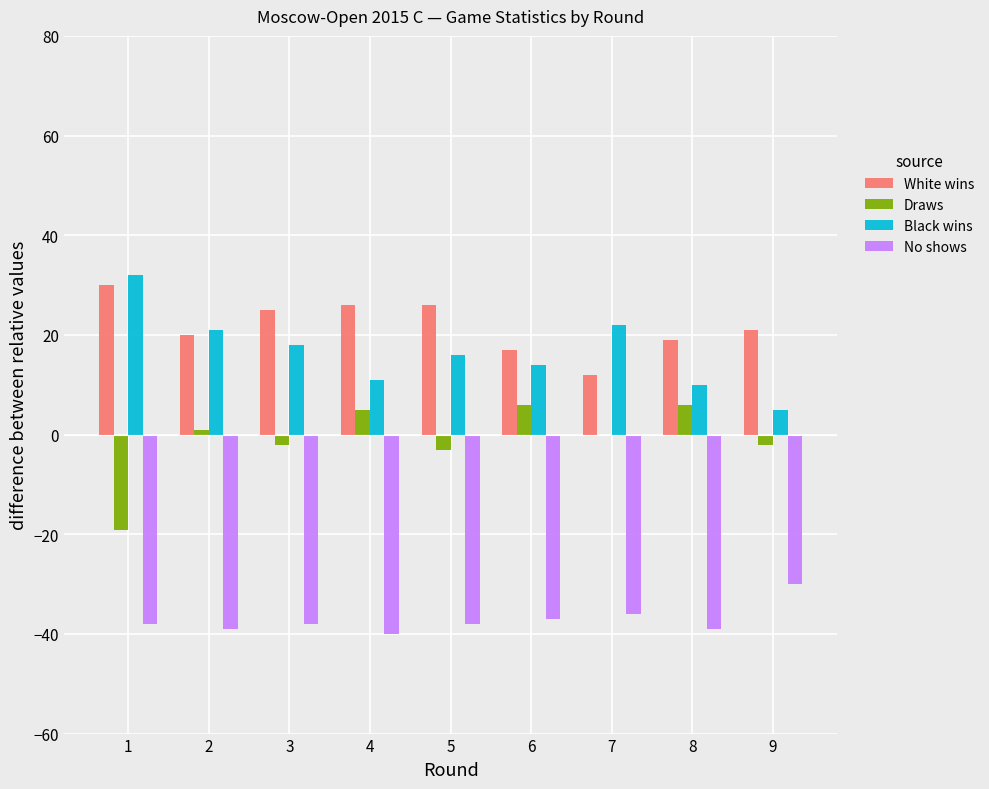

What is the maximum value for Black wins?

31.9